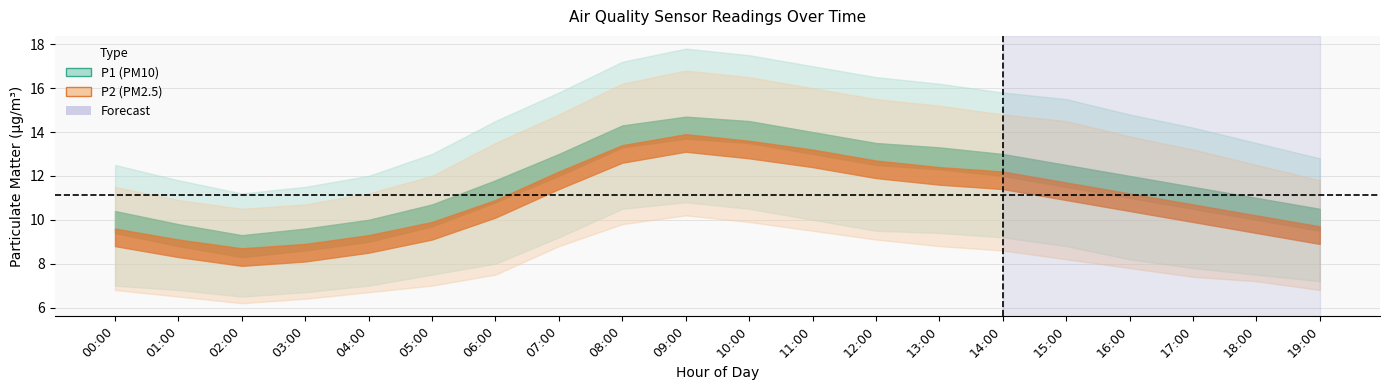

True or false: P1_upper and P2_lower intersect in this chart.

False